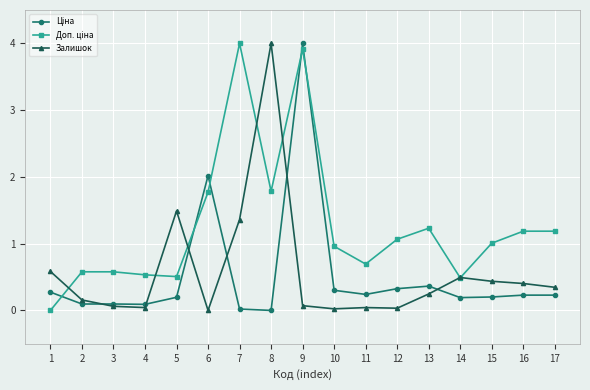

What is the total value across all series at 16?

1.8